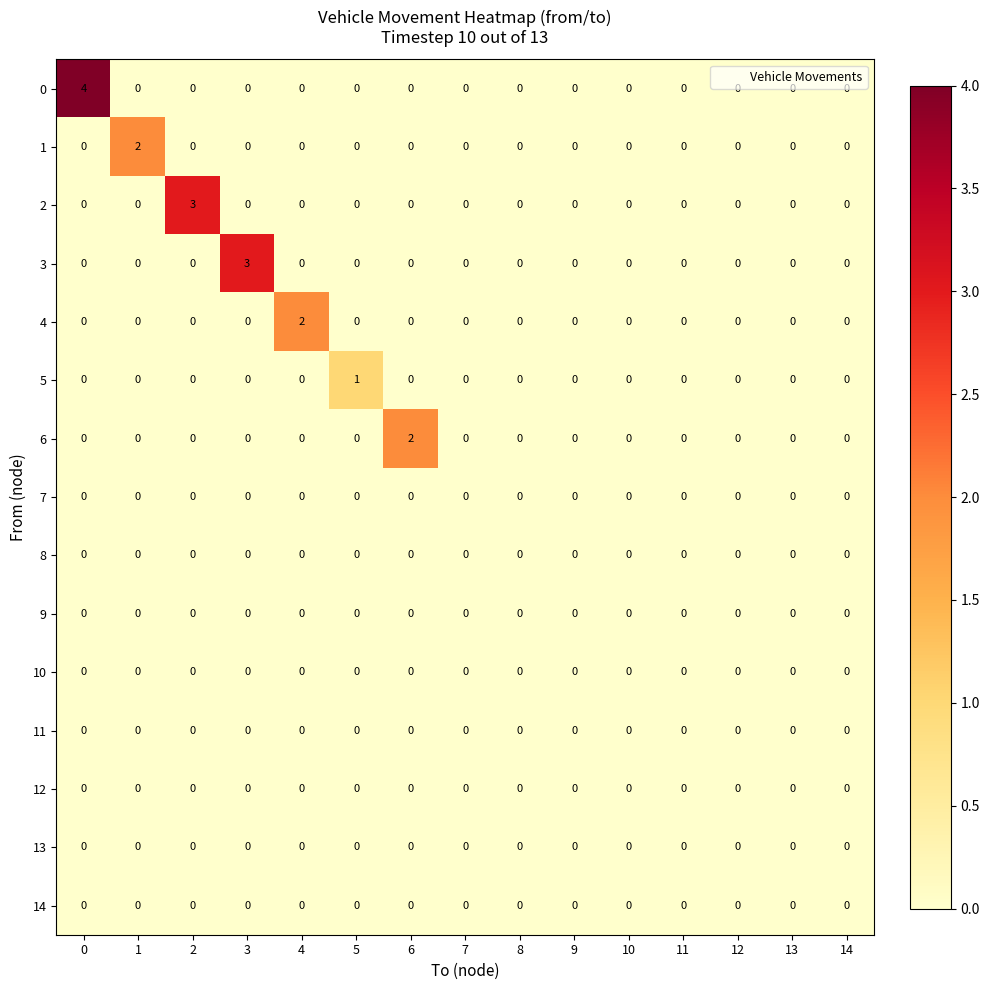

True or false: 2 has a value of 2 at 10.

False